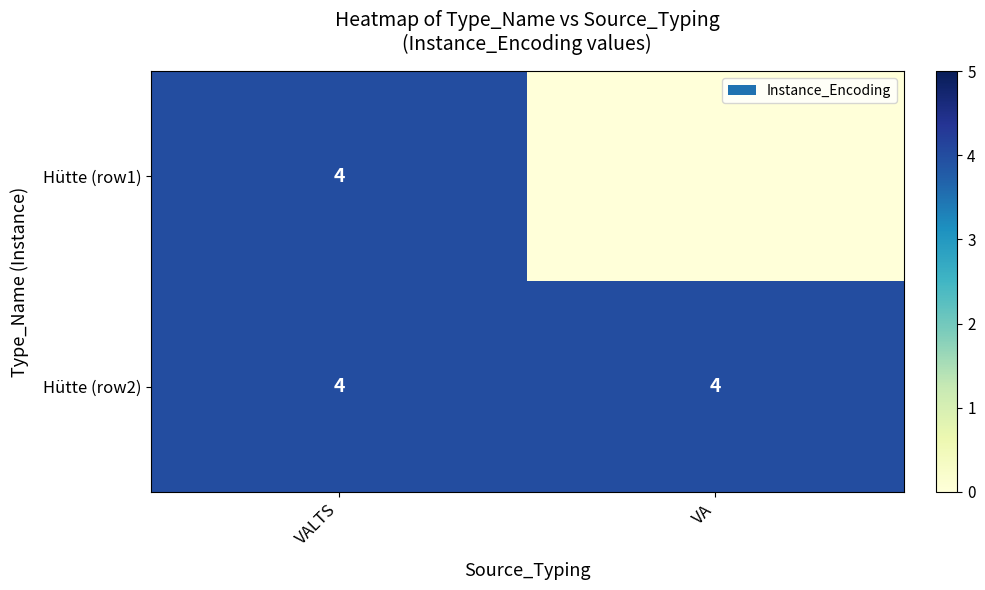

At how many categories does at least one series exceed 3?

2